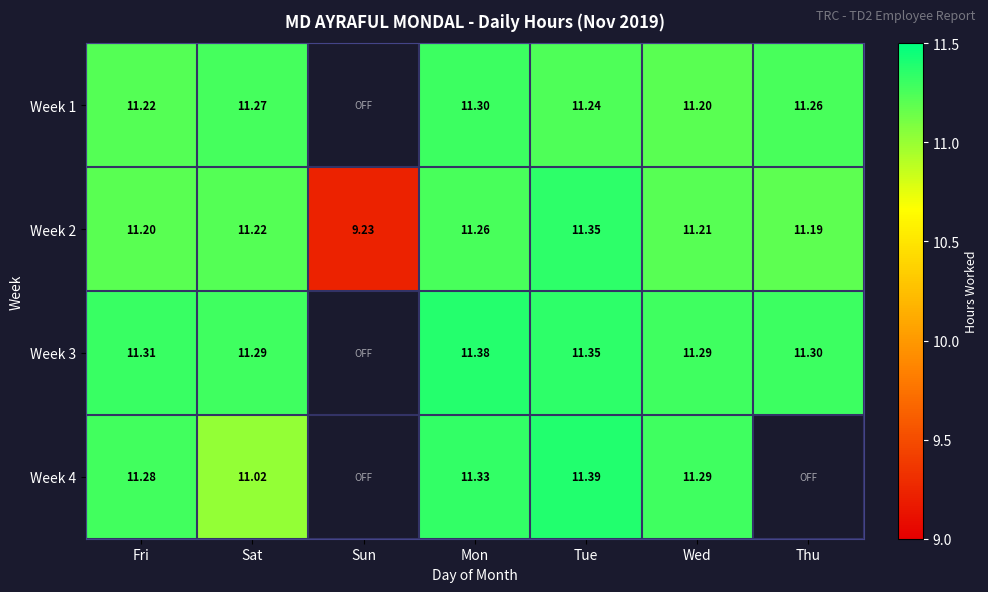

Which category has the lowest value in the Week 2 series?

Sun